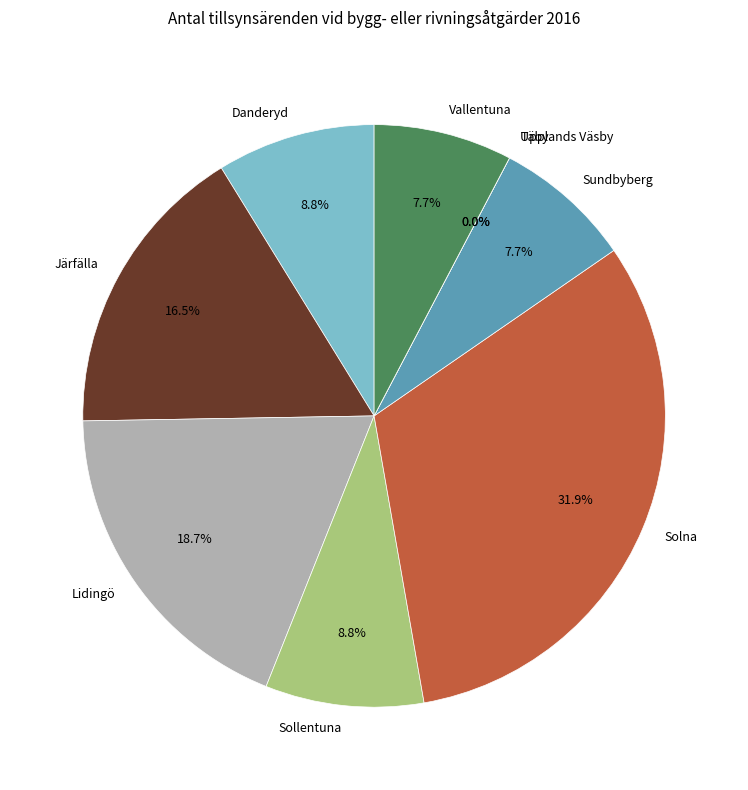

How many slices are in this pie chart?

9